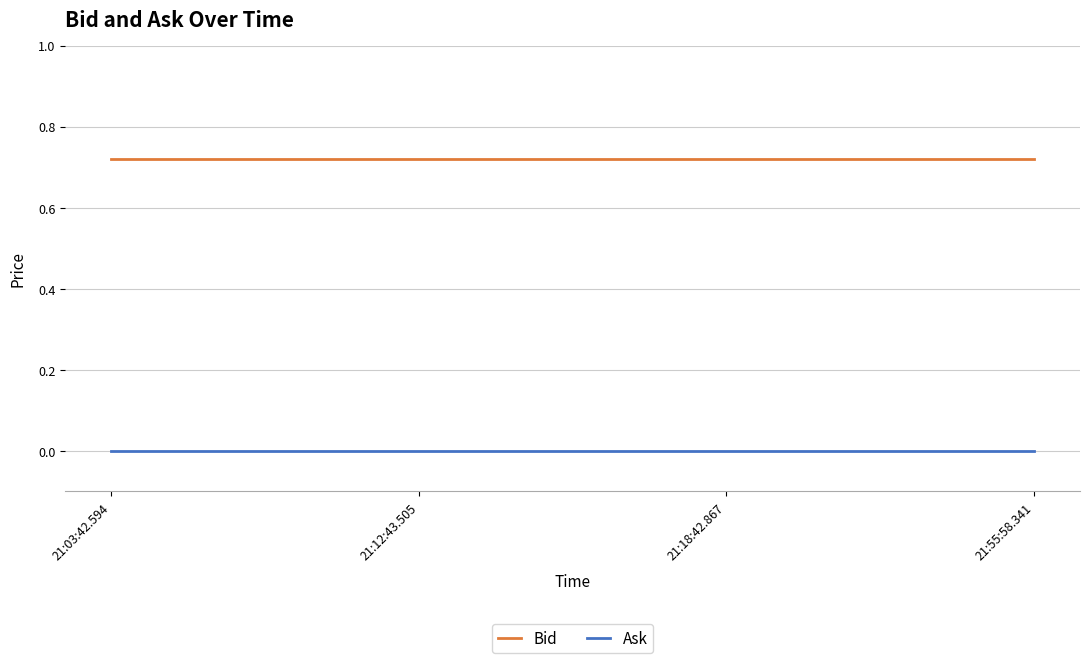

Rank the series at 21:03:42.594 from highest to lowest value.

Bid, Ask